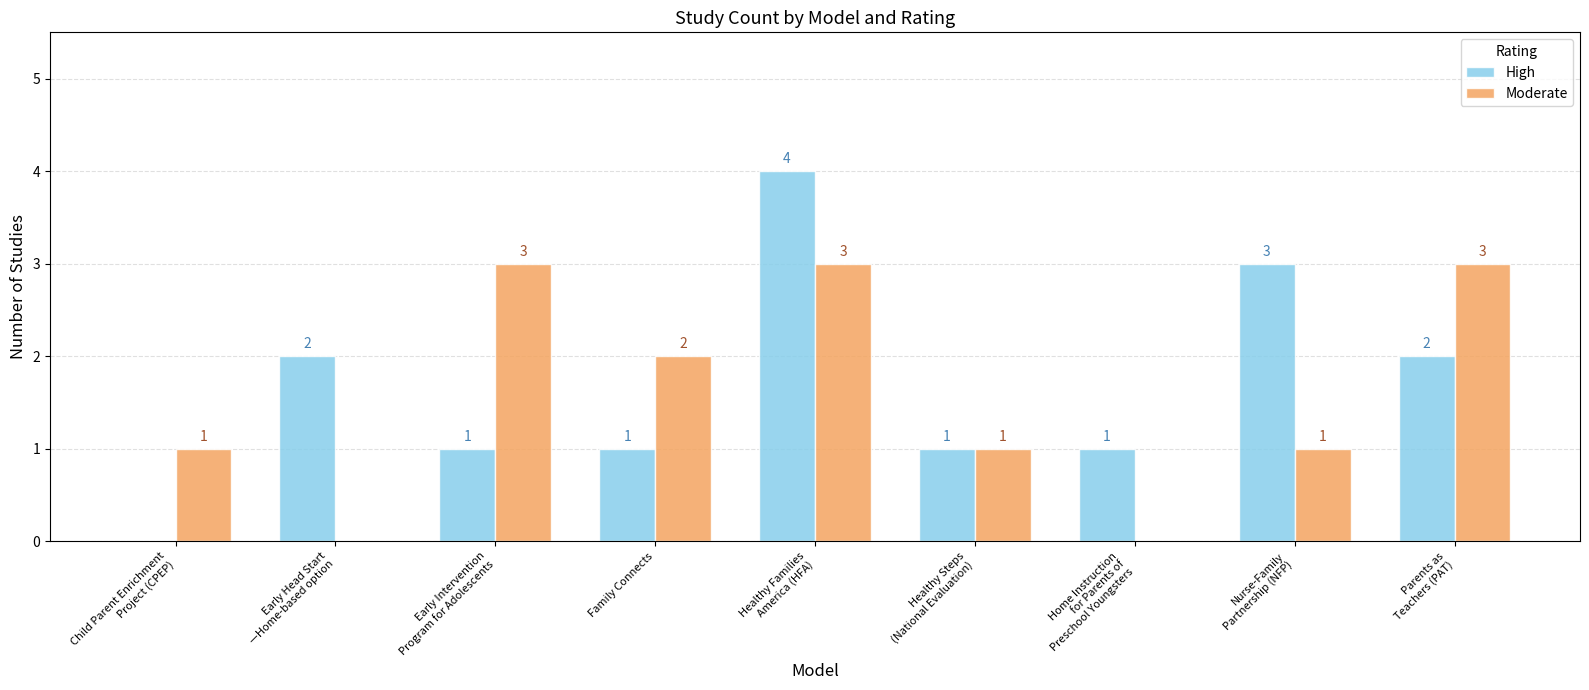

What is the greatest value displayed?

4